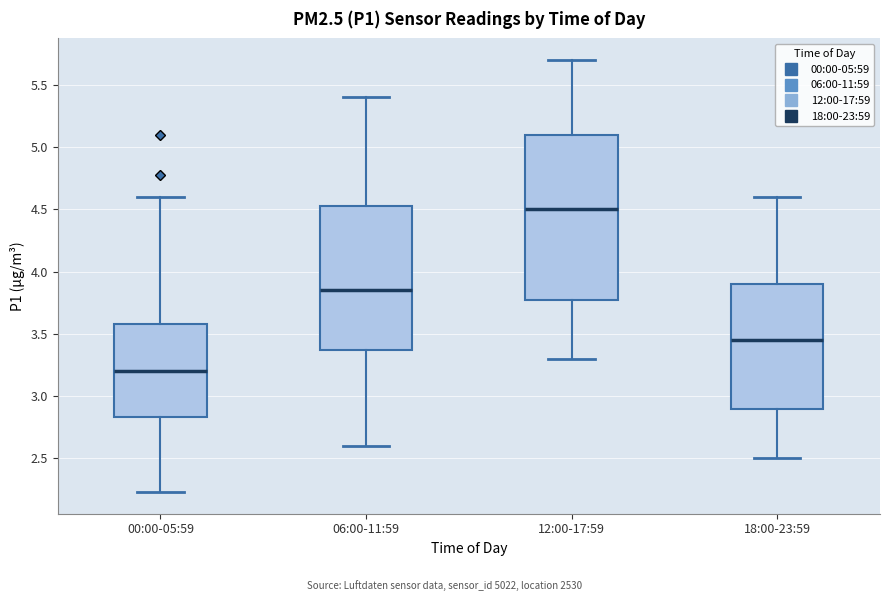

Reading left to right, transcribe this box plot: for each box, give where its median line is, the range the box spans, and where its two whiskers end, as read against the y-axis. The values are not printed on the chart, so give them approximately, as read against the axis.

00:00-05:59: median 3.20, box 2.85 to 3.60, whiskers 2.25 to 4.60
06:00-11:59: median 3.85, box 3.40 to 4.55, whiskers 2.60 to 5.40
12:00-17:59: median 4.50, box 3.80 to 5.10, whiskers 3.30 to 5.70
18:00-23:59: median 3.45, box 2.90 to 3.90, whiskers 2.50 to 4.60